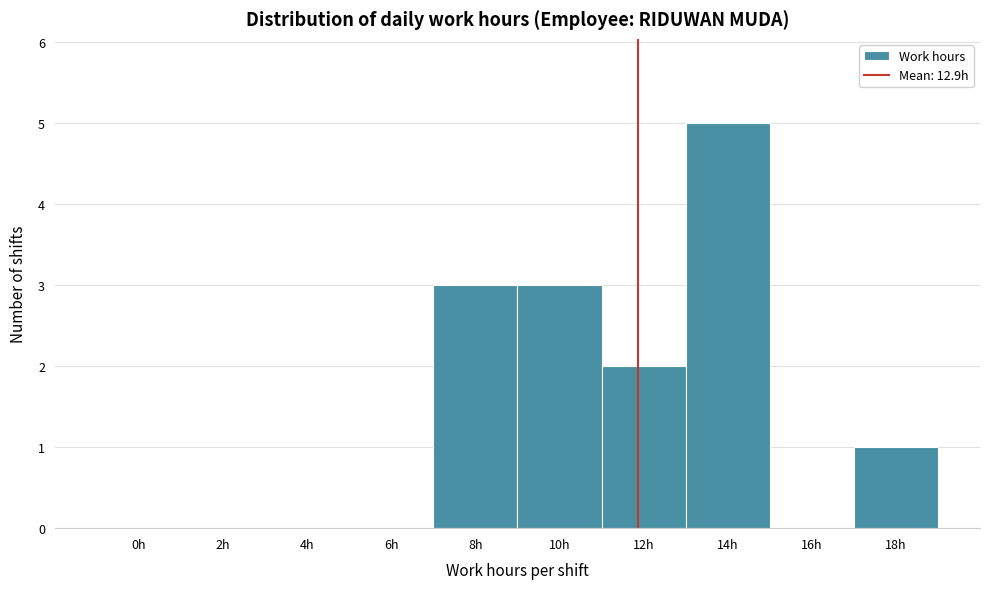

Reading right to left, extract all data points from this chart.

18h=1	16h=0	14h=5	12h=2	10h=3	8h=3	6h=0	4h=0	2h=0	0h=0